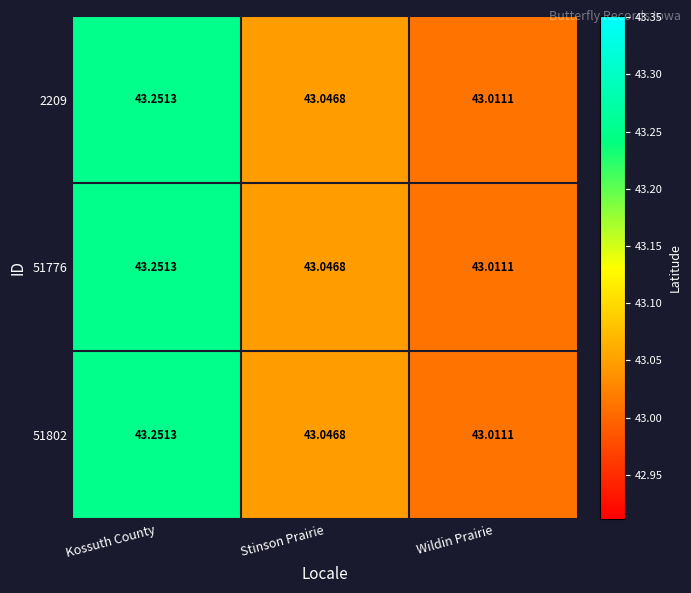

What is the total value across all series at Stinson Prairie?

129.1